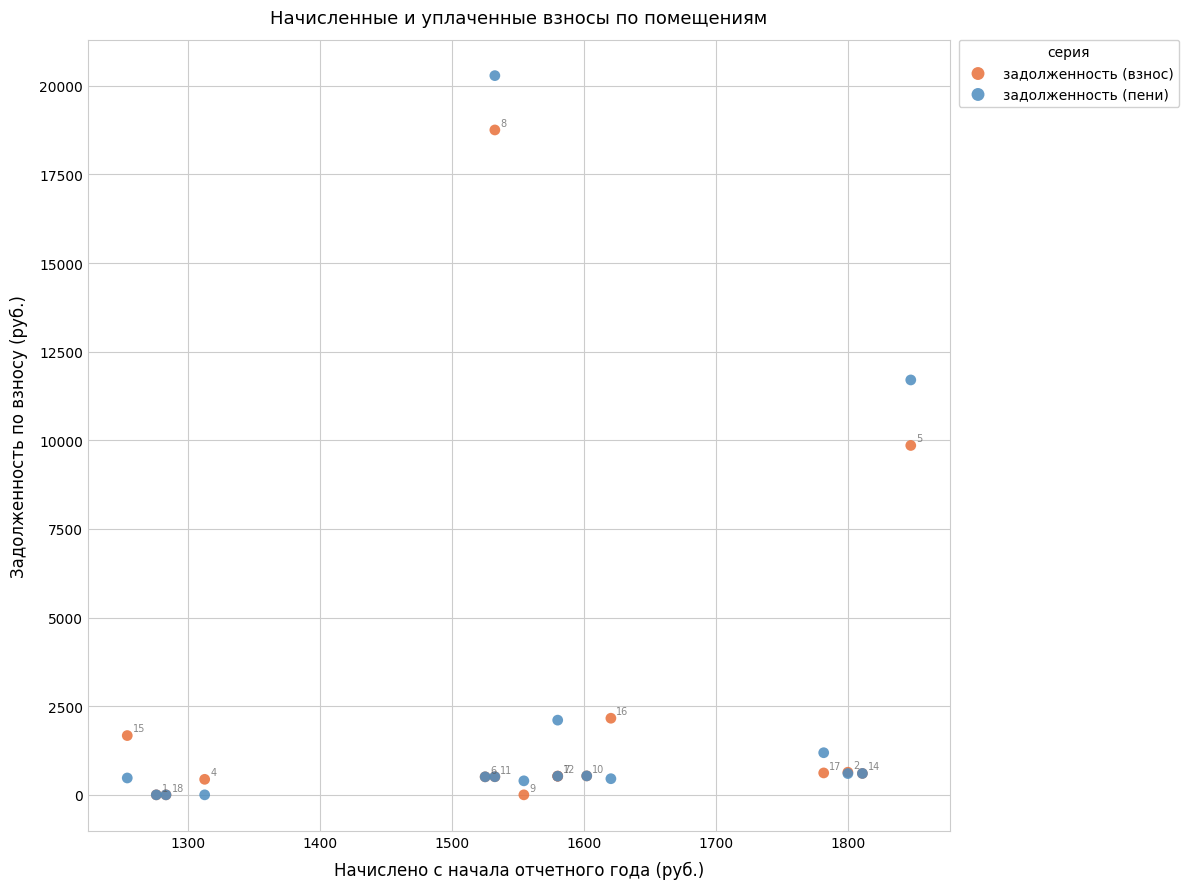

In the задолженность (взнос) series, what Y value is closest to 9376?

9854.0